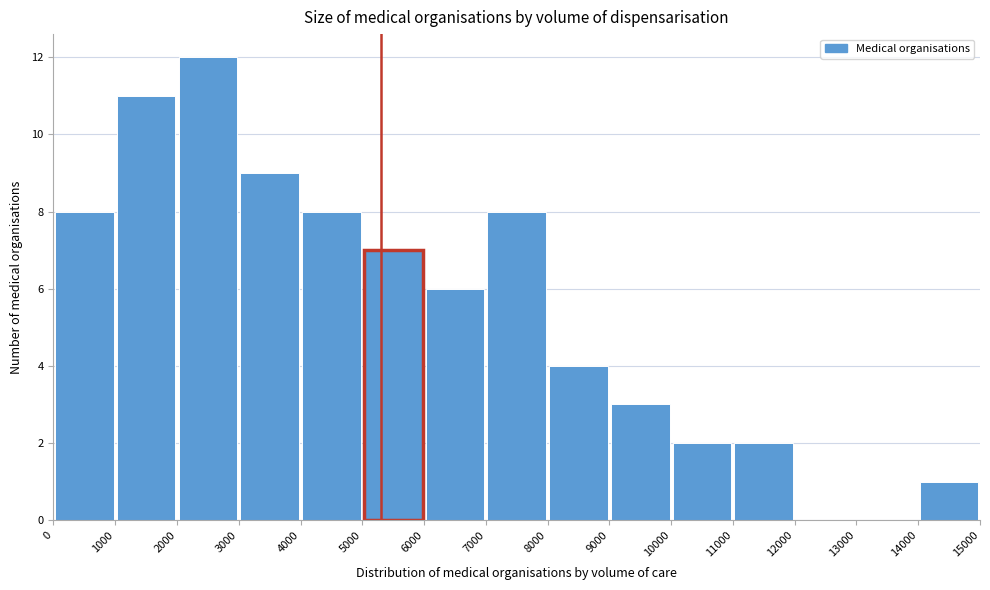

Which range on the x-axis has the tallest bar?

2000 to 3000